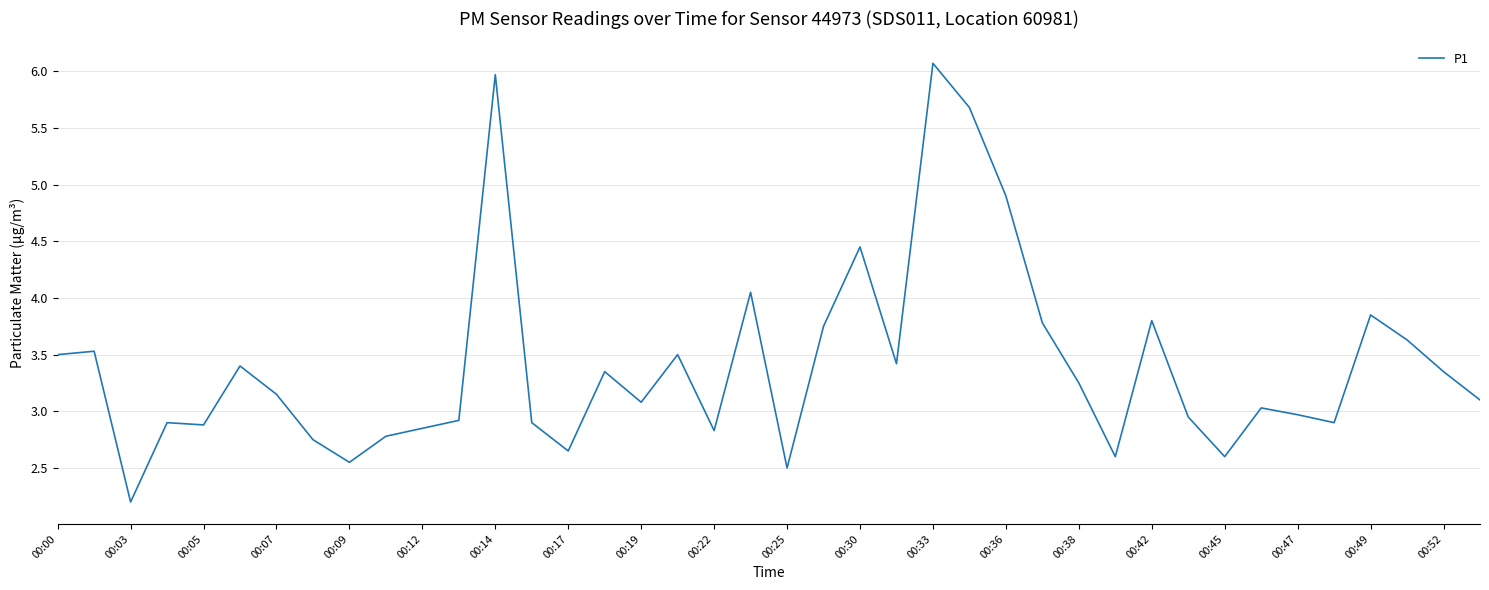

What is the smallest value displayed?

2.2